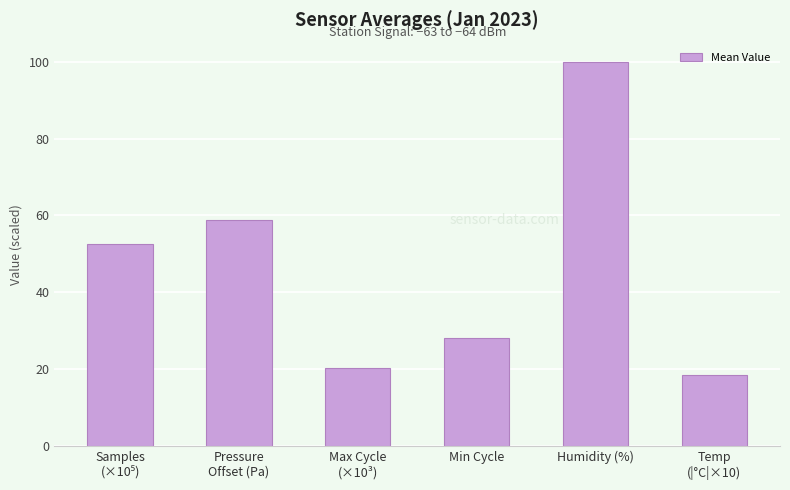

Are the bars grouped side by side (vs. stacked)?

No